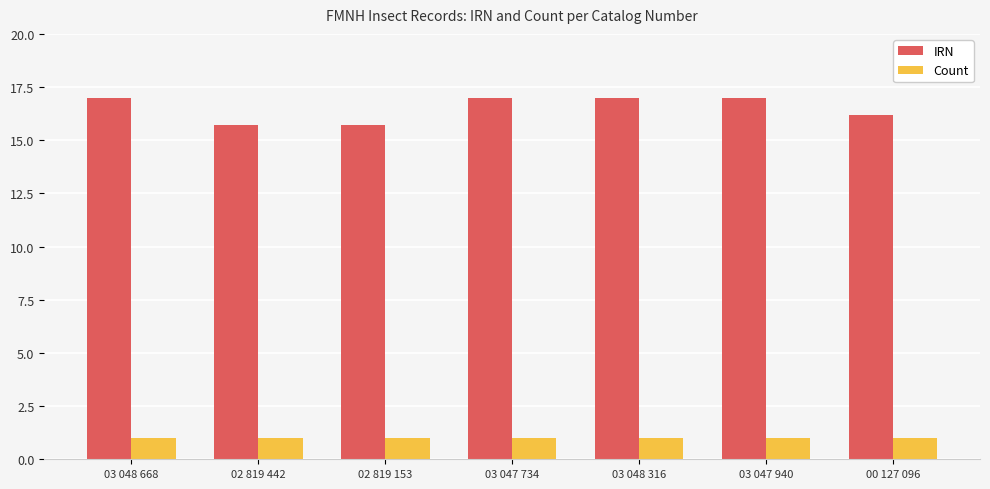

List the series in order of their overall mean, lowest first.

Count, IRN